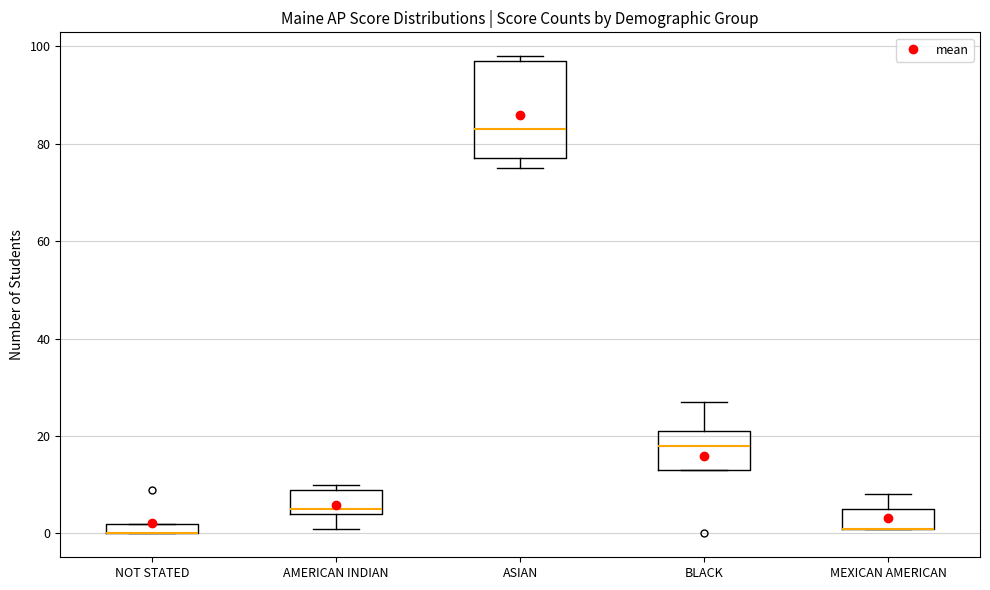

Comparing the boxes themselves (not the whiskers), which one is the tallest?

ASIAN